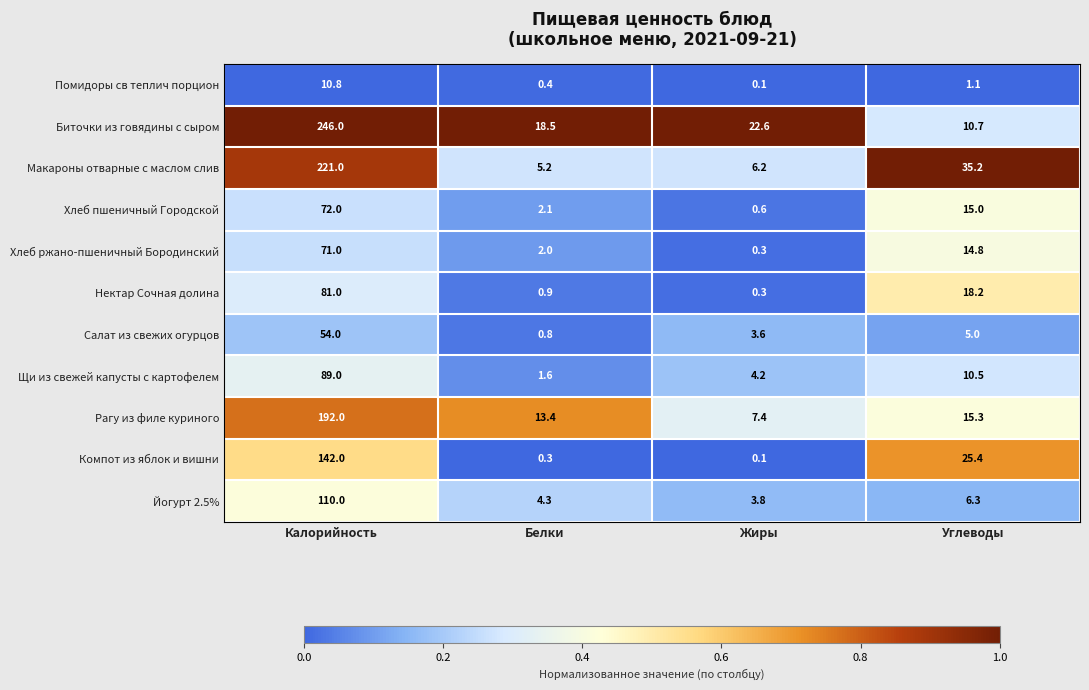

Rank the series at Белки from highest to lowest value.

Биточки из говядины с сыром, Рагу из филе куриного, Макароны отварные с маслом слив, Йогурт 2.5%, Хлеб пшеничный Городской, Хлеб ржано-пшеничный Бородинский, Щи из свежей капусты с картофелем, Нектар Сочная долина, Салат из свежих огурцов, Помидоры св теплич порцион, Компот из яблок и вишни